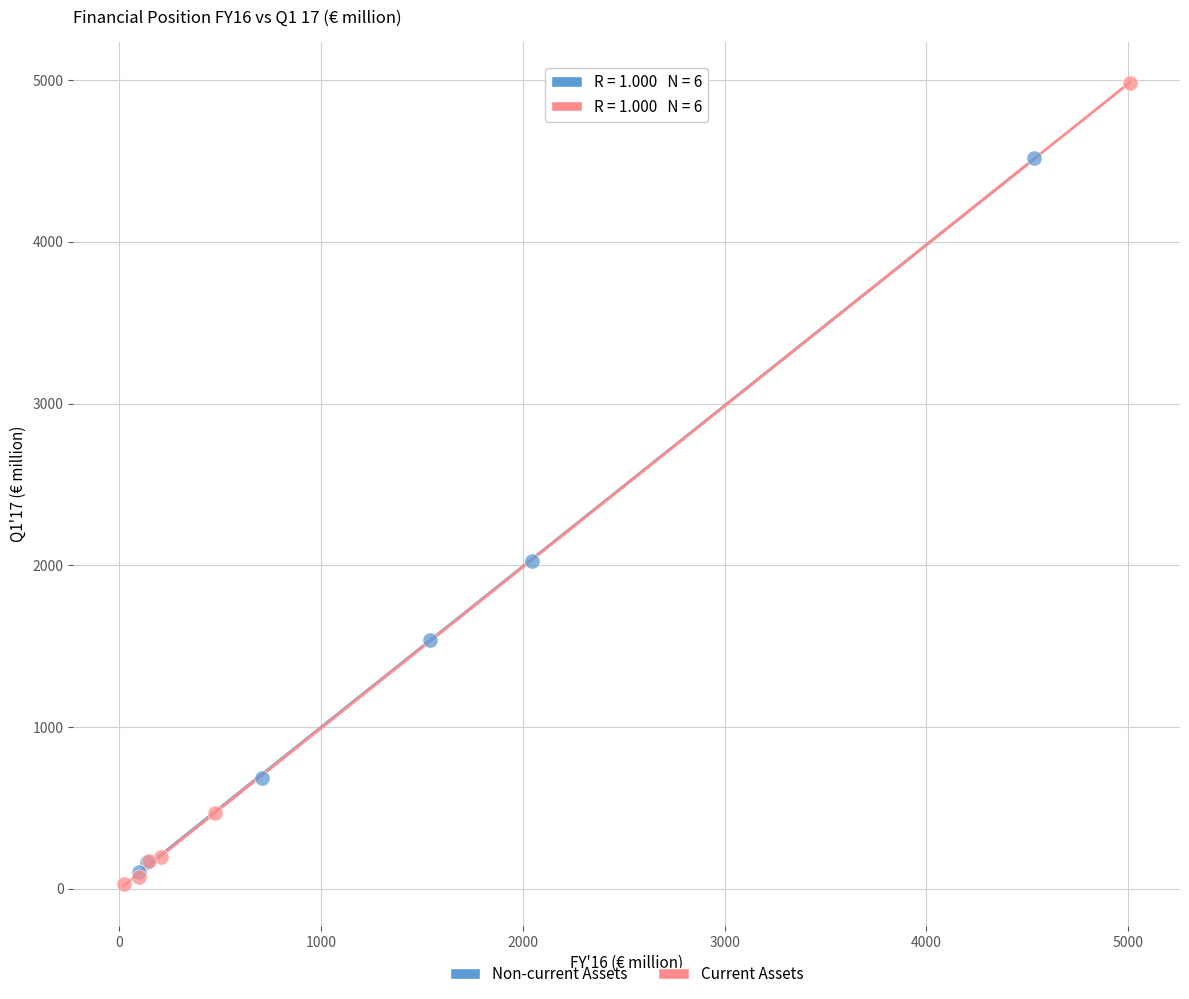

Which series contains the highest Y value?

Current Assets